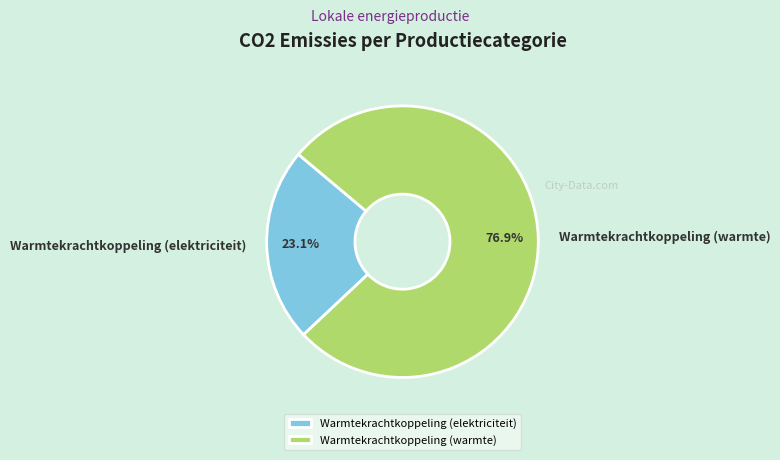

True or false: Warmtekrachtkoppeling (warmte) accounts for 77% of the total.

True